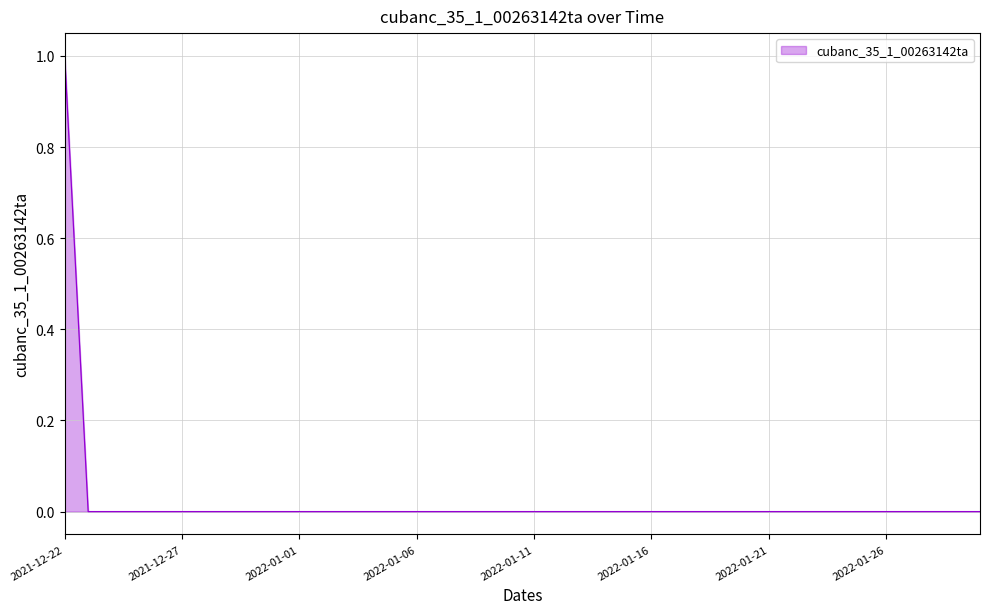

Rank the categories by value from highest to lowest.

2021-12-22, 2021-12-23, 2021-12-24, 2021-12-25, 2021-12-26, 2021-12-27, 2021-12-28, 2021-12-29, 2021-12-30, 2021-12-31, 2022-01-01, 2022-01-02, 2022-01-03, 2022-01-04, 2022-01-05, 2022-01-06, 2022-01-07, 2022-01-08, 2022-01-09, 2022-01-10, 2022-01-11, 2022-01-12, 2022-01-13, 2022-01-14, 2022-01-15, 2022-01-16, 2022-01-17, 2022-01-18, 2022-01-19, 2022-01-20, 2022-01-21, 2022-01-22, 2022-01-23, 2022-01-24, 2022-01-25, 2022-01-26, 2022-01-27, 2022-01-28, 2022-01-29, 2022-01-30